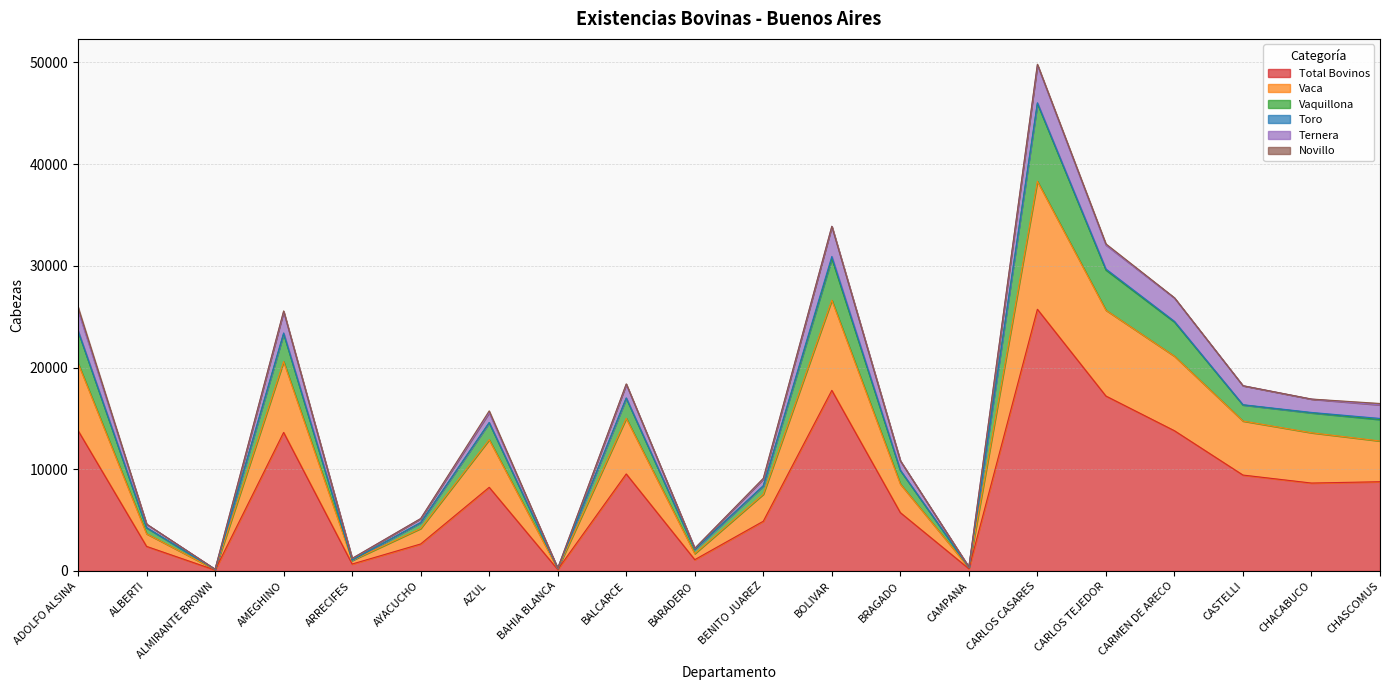

The value of Total Bovinos at AZUL is 8226. True or false?

True